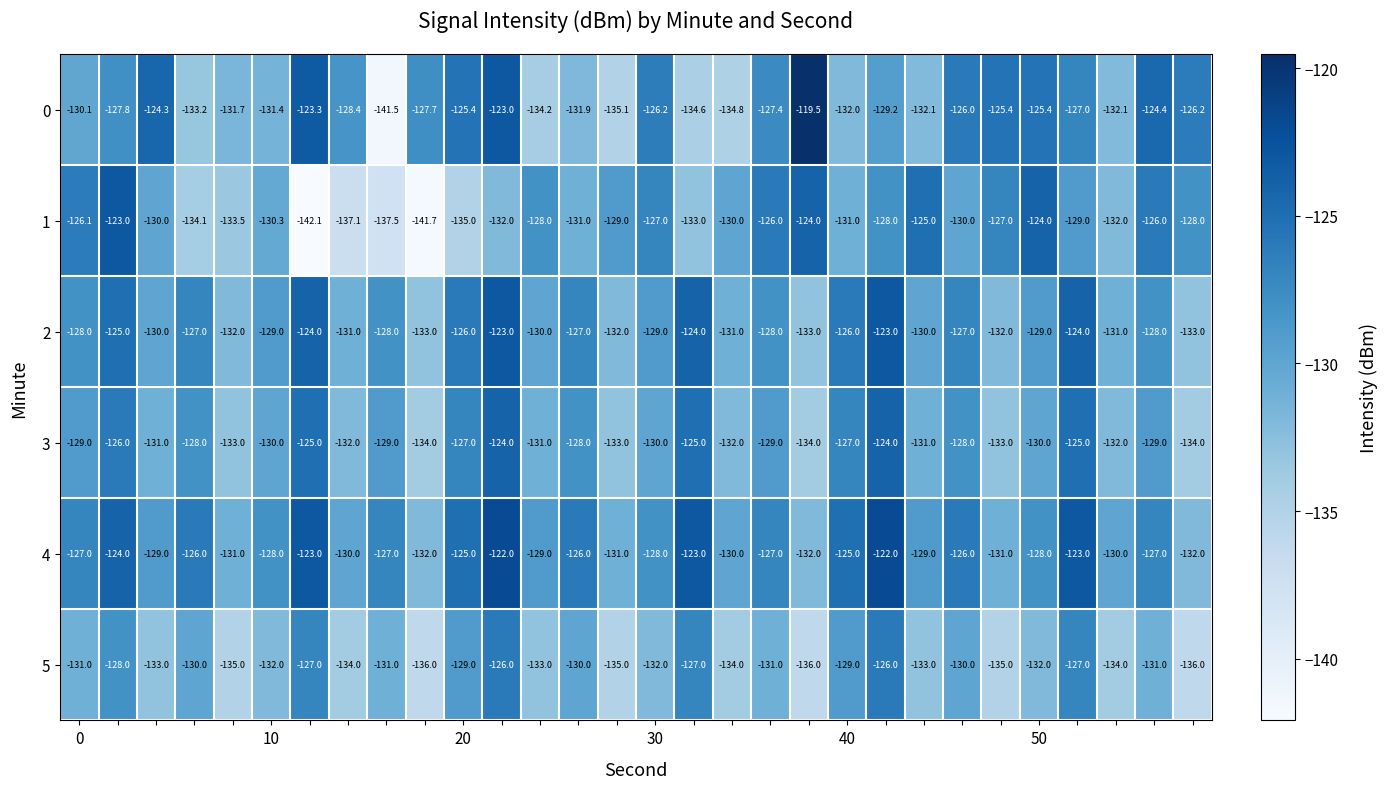

How many 4 values are between -130 and -125?

18